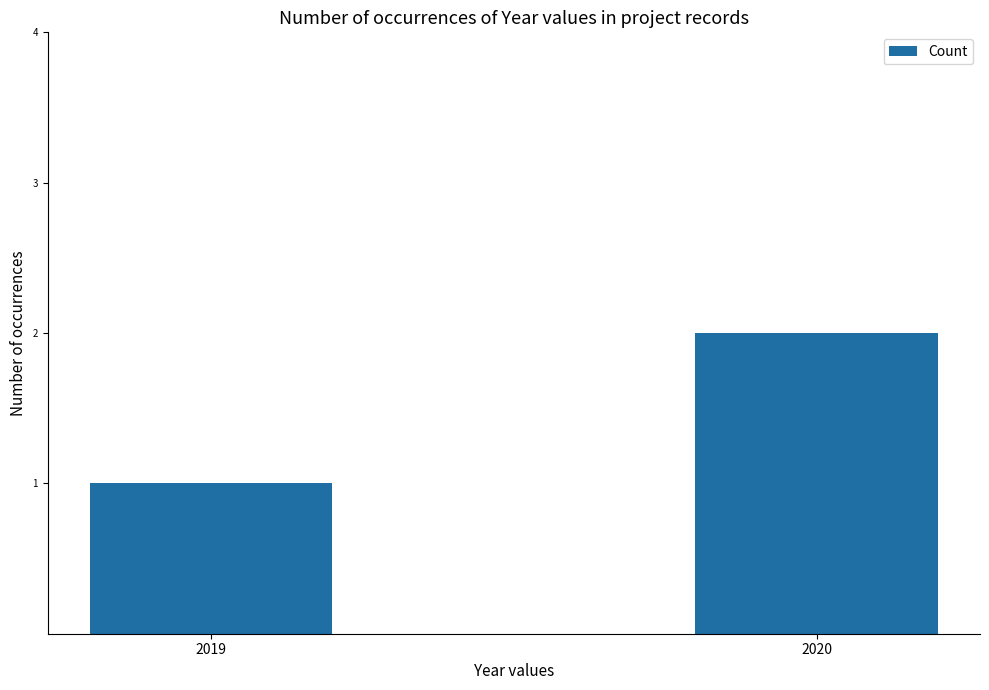

What is the average value?

2